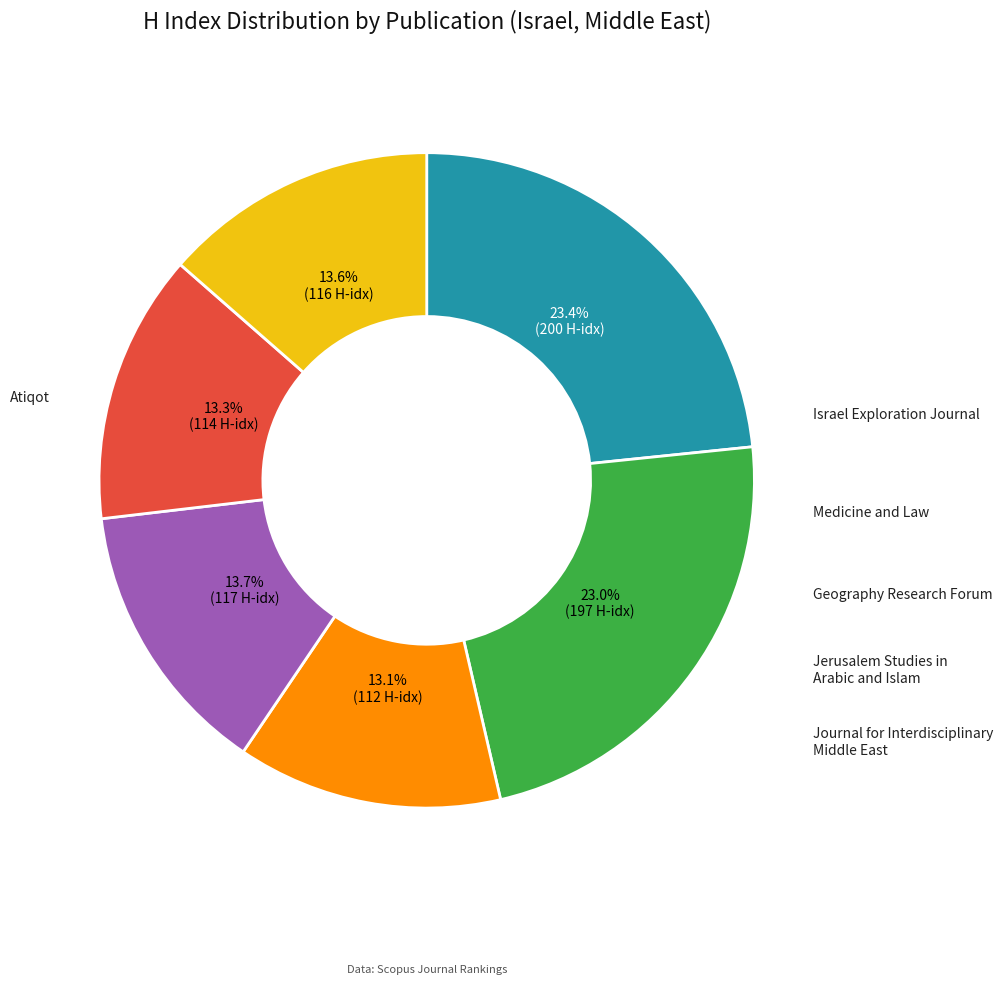

Count the number of slices in the pie.

6